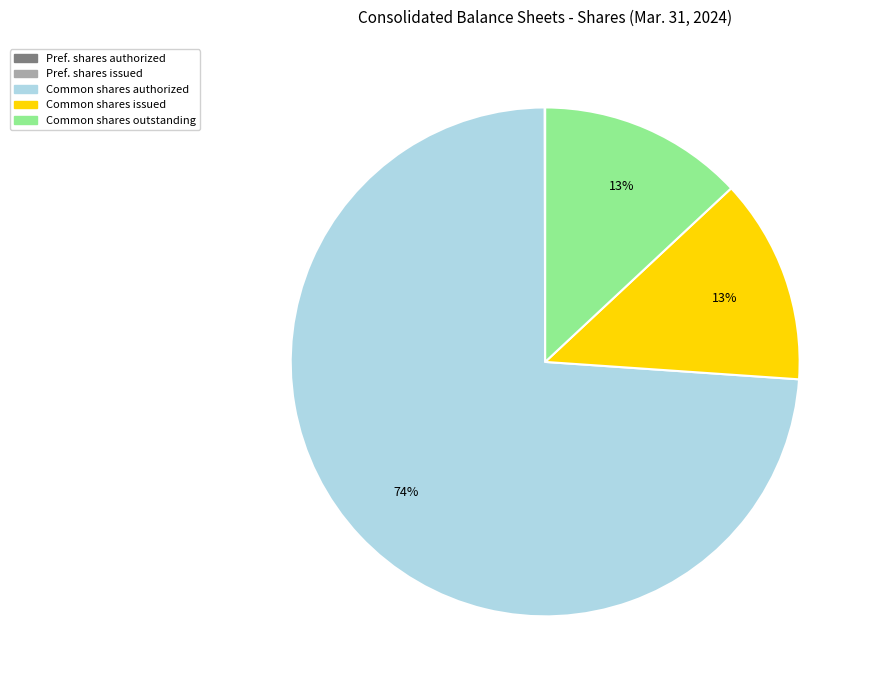

To the nearest percent, what is the average slice percentage?

25%